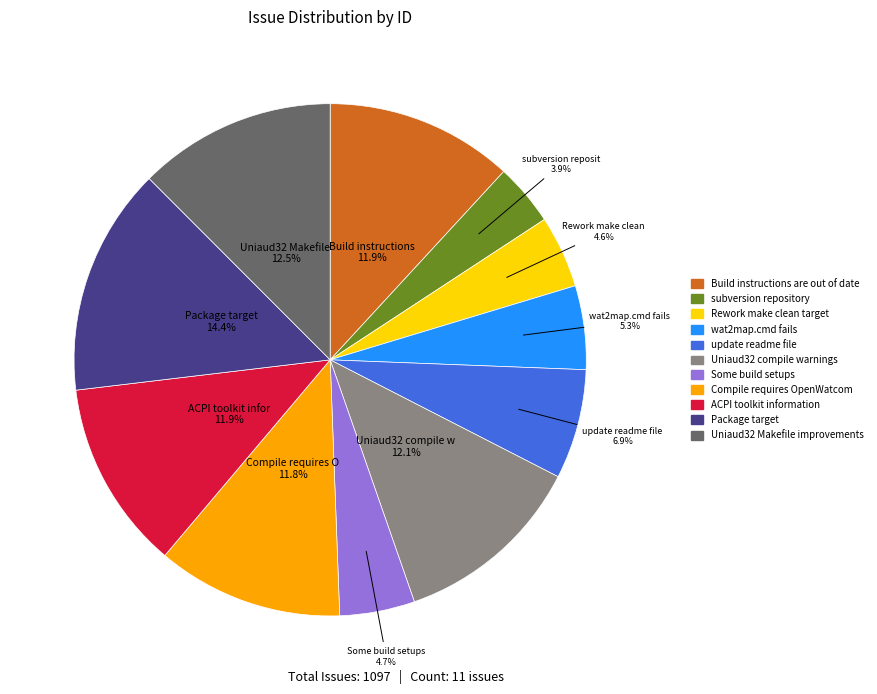

What percentage is the subversion repository slice, to the nearest percent?

4%